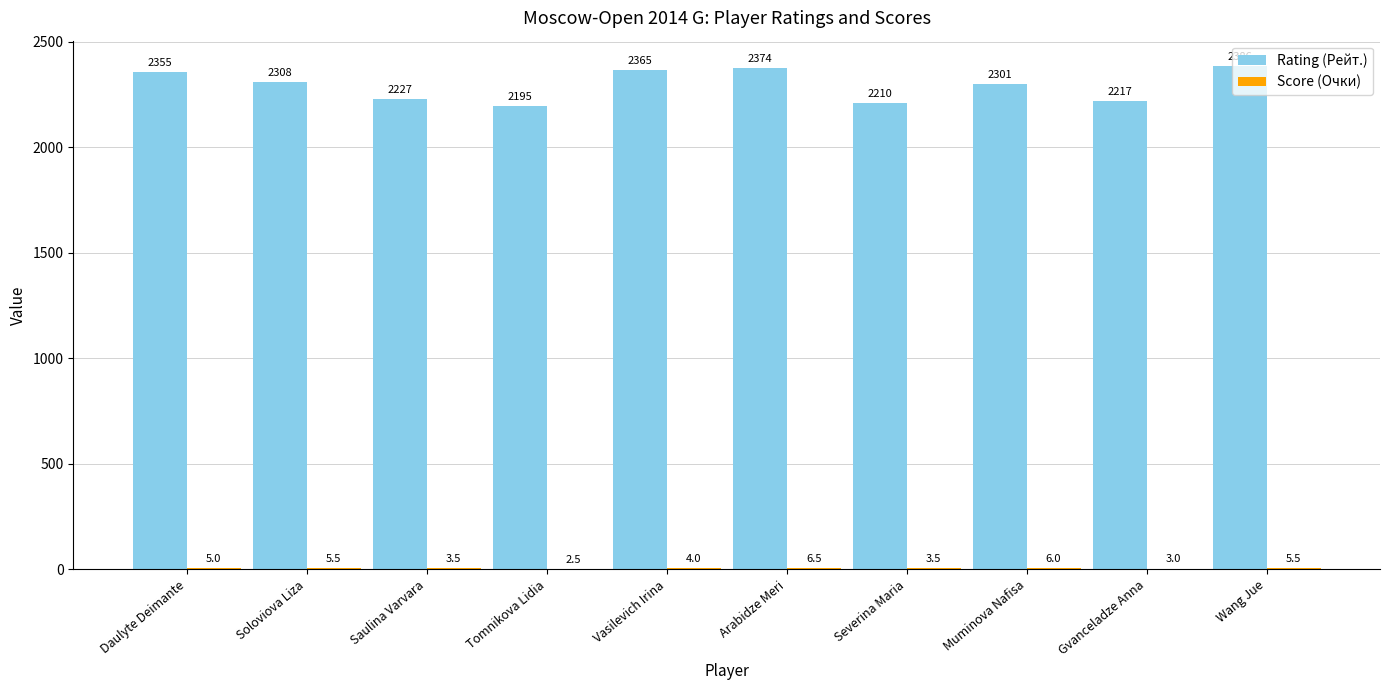

What is the sum of the Rating (Рейт.) values at Wang Jue and Vasilevich Irina?

4751.0